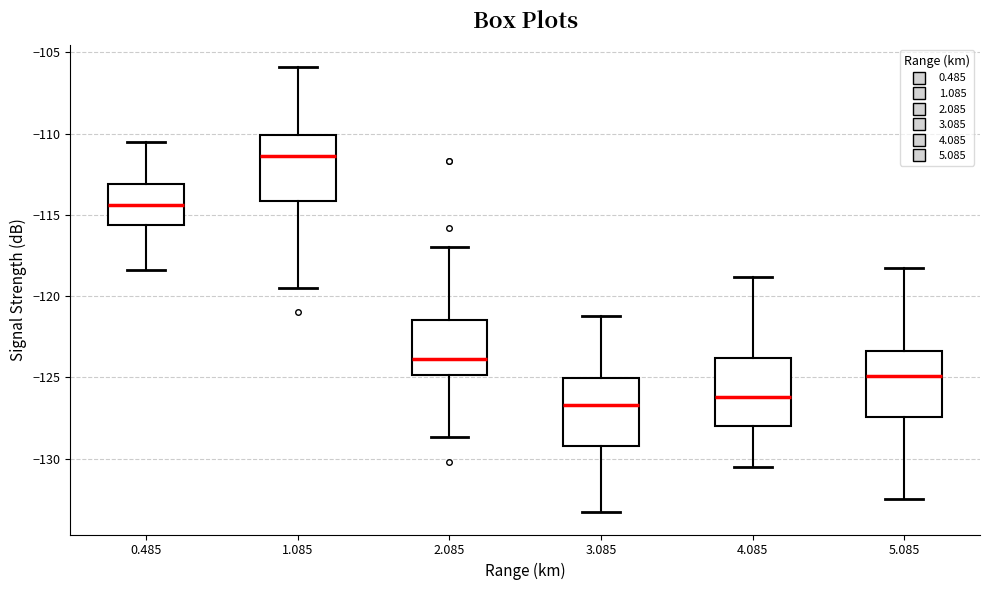

Reading left to right, transcribe this box plot: for each box, give where its median line is, the range the box spans, and where its two whiskers end, as read against the y-axis. The values are not printed on the chart, so give them approximately, as read against the axis.

0.485: median -114.5, box -115.5 to -113.0, whiskers -118.5 to -110.5
1.085: median -111.5, box -114.0 to -110.0, whiskers -119.5 to -106.0
2.085: median -124.0, box -125.0 to -121.5, whiskers -128.5 to -117.0
3.085: median -126.5, box -129.0 to -125.0, whiskers -133.5 to -121.0
4.085: median -126.0, box -128.0 to -124.0, whiskers -130.5 to -119.0
5.085: median -125.0, box -127.5 to -123.5, whiskers -132.5 to -118.5